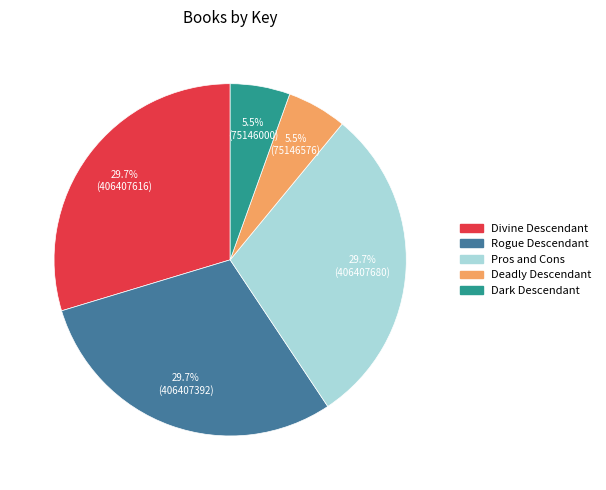

The Divine Descendant slice represents 39% of the pie. True or false?

False